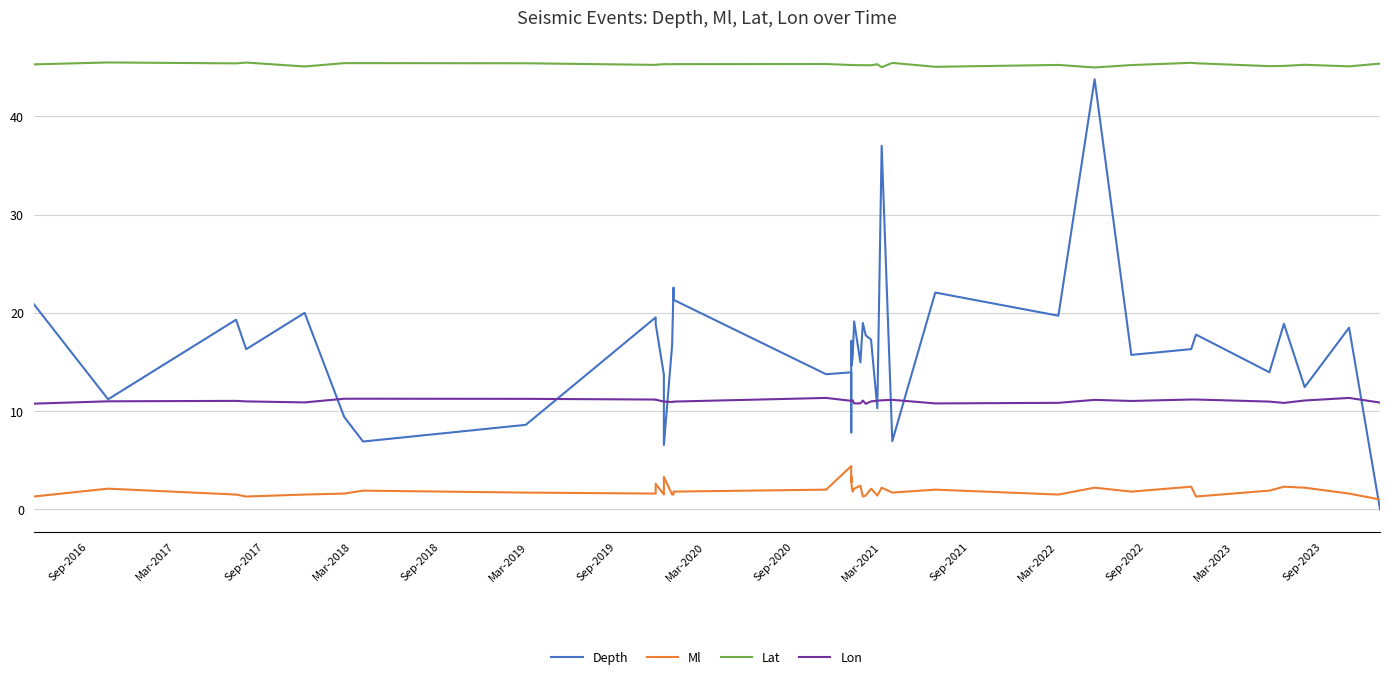

Is the value of Lon at Sep-2023 greater than the value of Depth at Sep-2023?

No